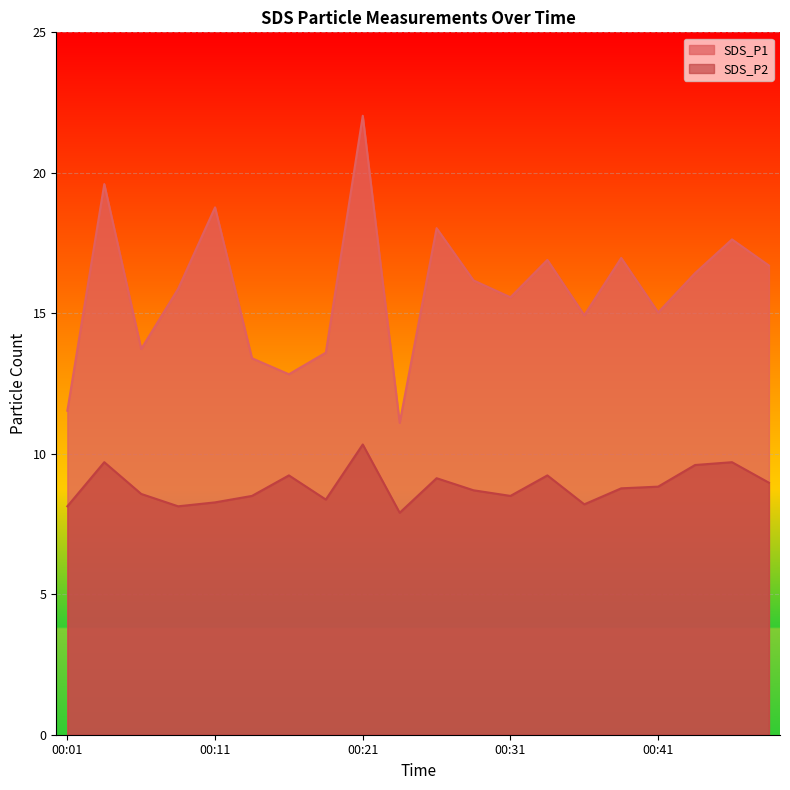

At 00:06, list the series in order from largest to smallest.

SDS_P1, SDS_P2